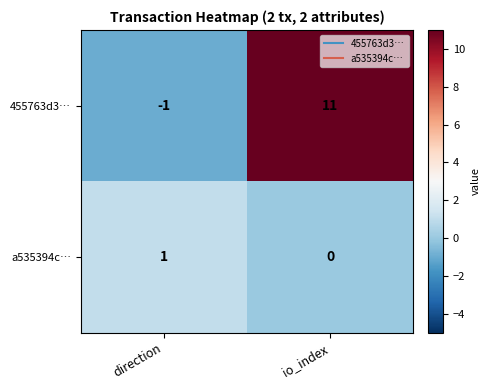

How many series are shown in this chart?

2